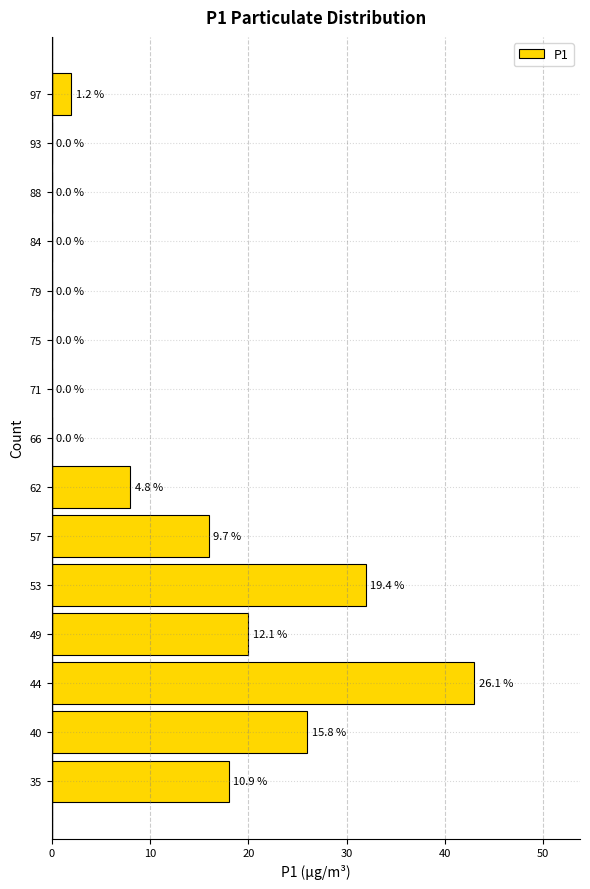

Which range on the y-axis has the longest bar?

42.0 to 46.5